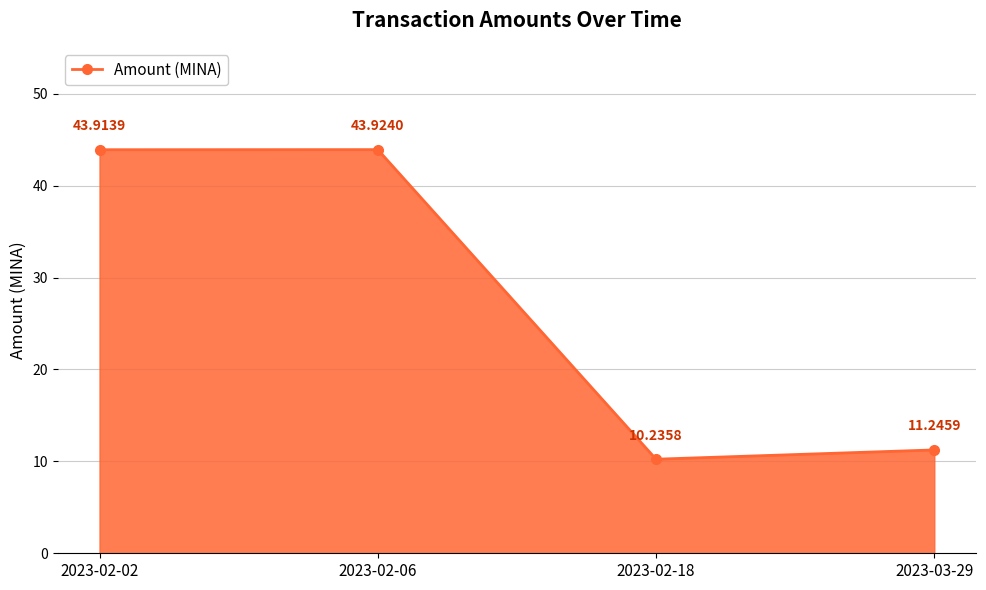

What is the maximum value shown in the chart?

43.9